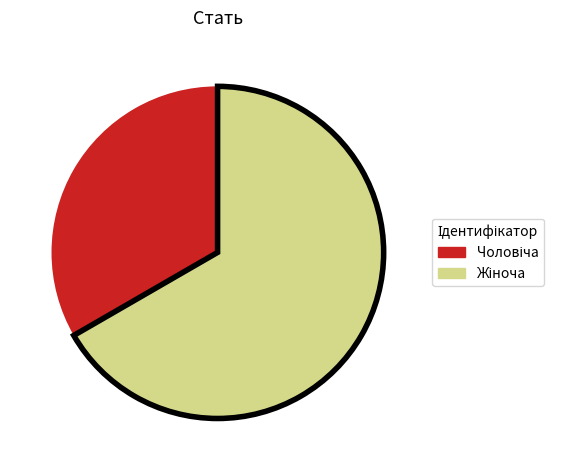

Is there a majority slice in this chart?

Yes